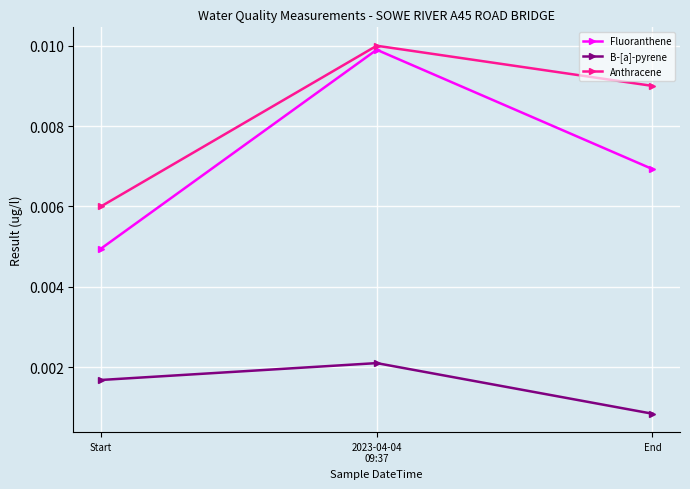

Is the value of B-[a]-pyrene at Start greater than the value of Fluoranthene at End?

No